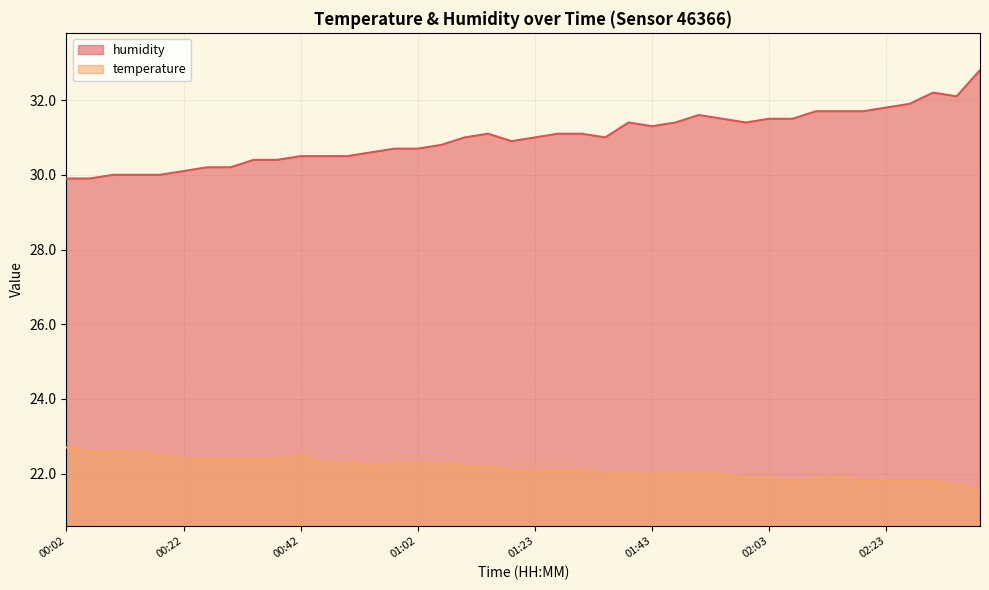

True or false: humidity and temperature intersect in this chart.

False